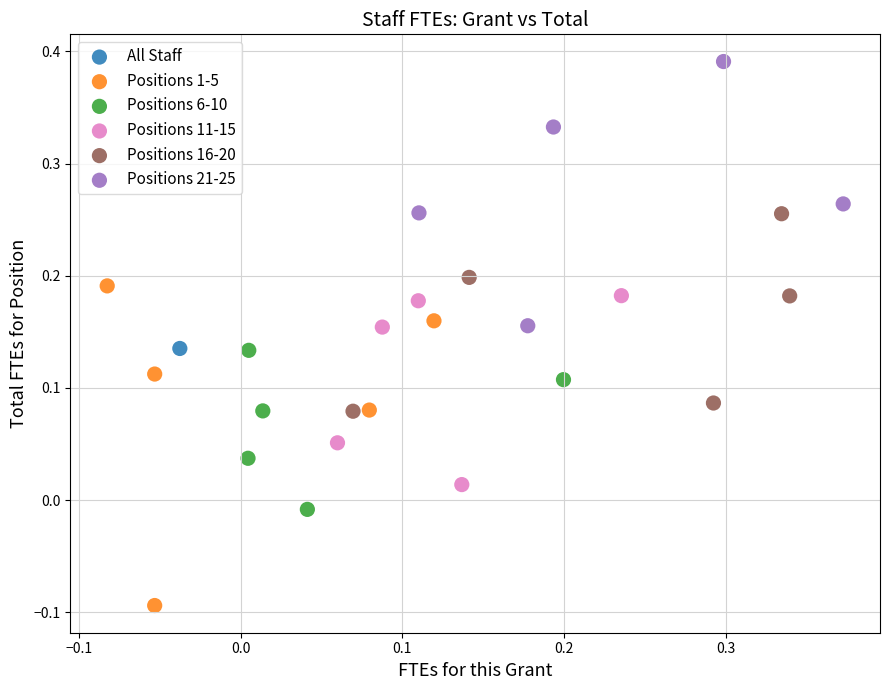

Which series contains the highest Y value?

Positions 21-25